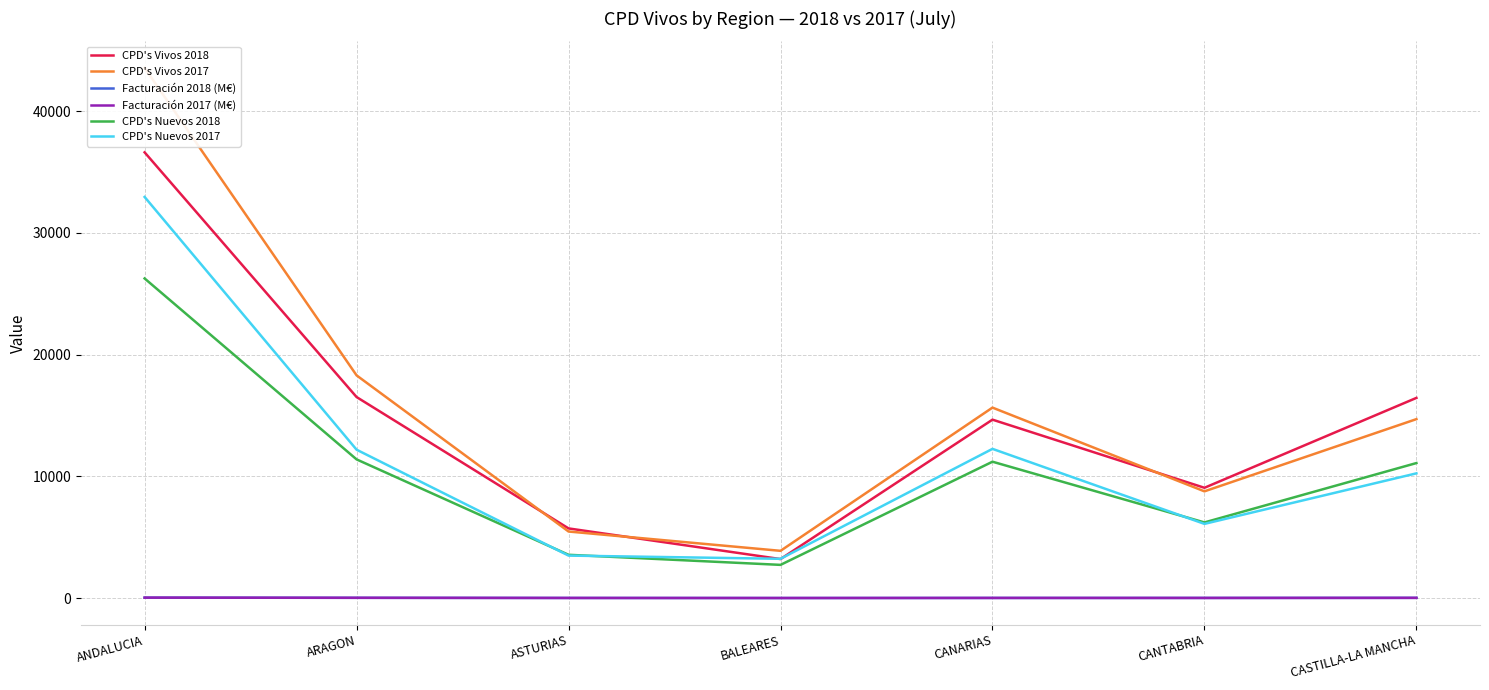

Between which two adjacent categories do CPD's Nuevos 2017 and CPD's Vivos 2018 first intersect?

ASTURIAS and BALEARES